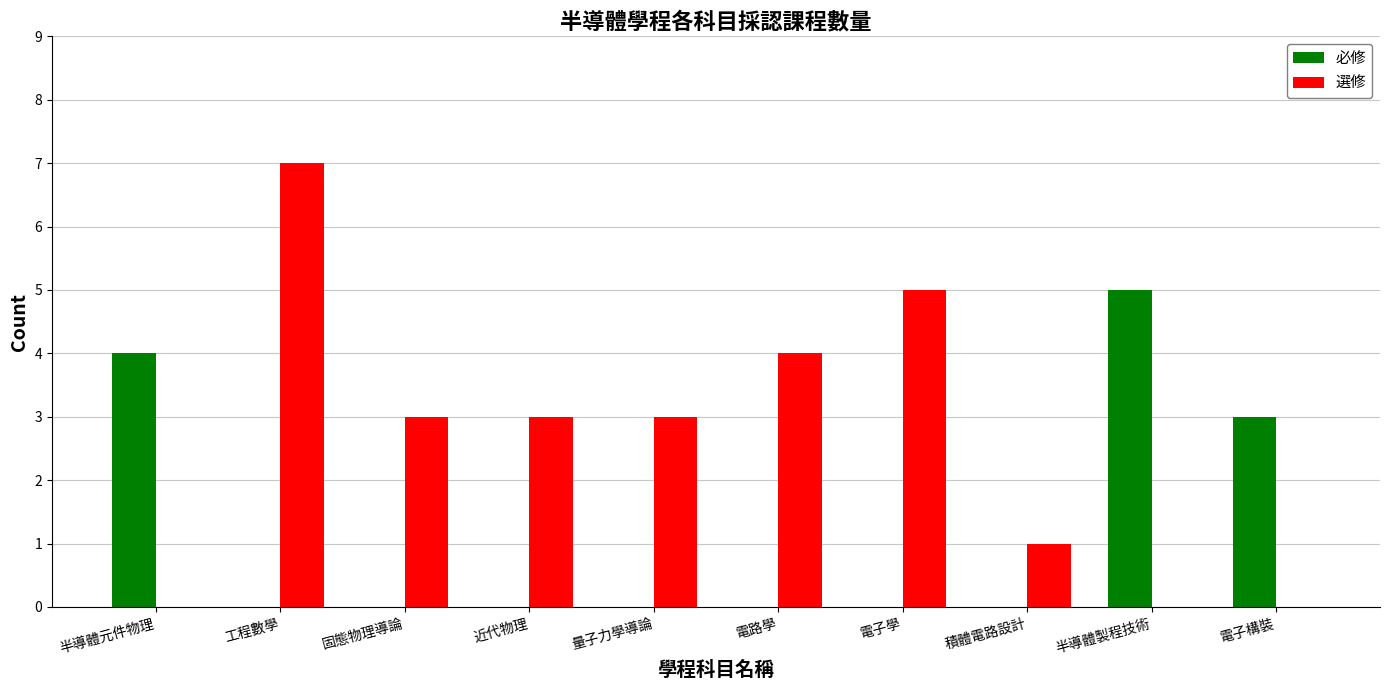

Does the chart contain stacked bars?

No